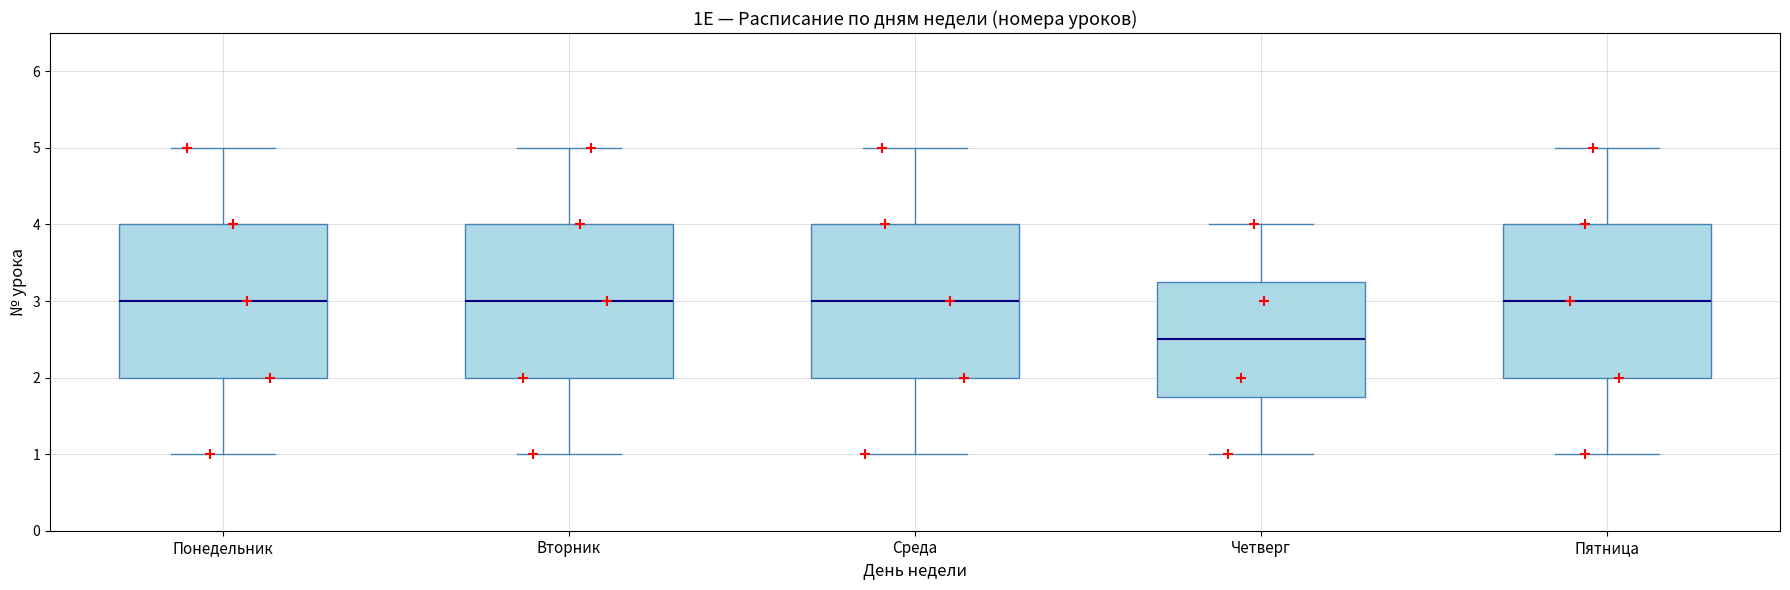

Which box has the lowest median line?

Четверг